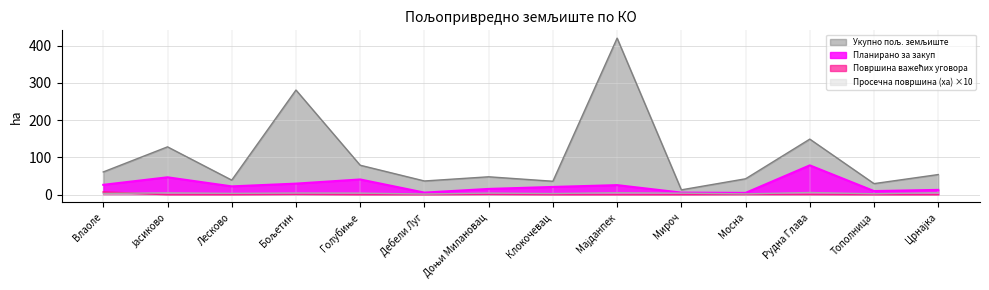

Which series has the largest range (max minus min)?

Укупно пољ. земљиште